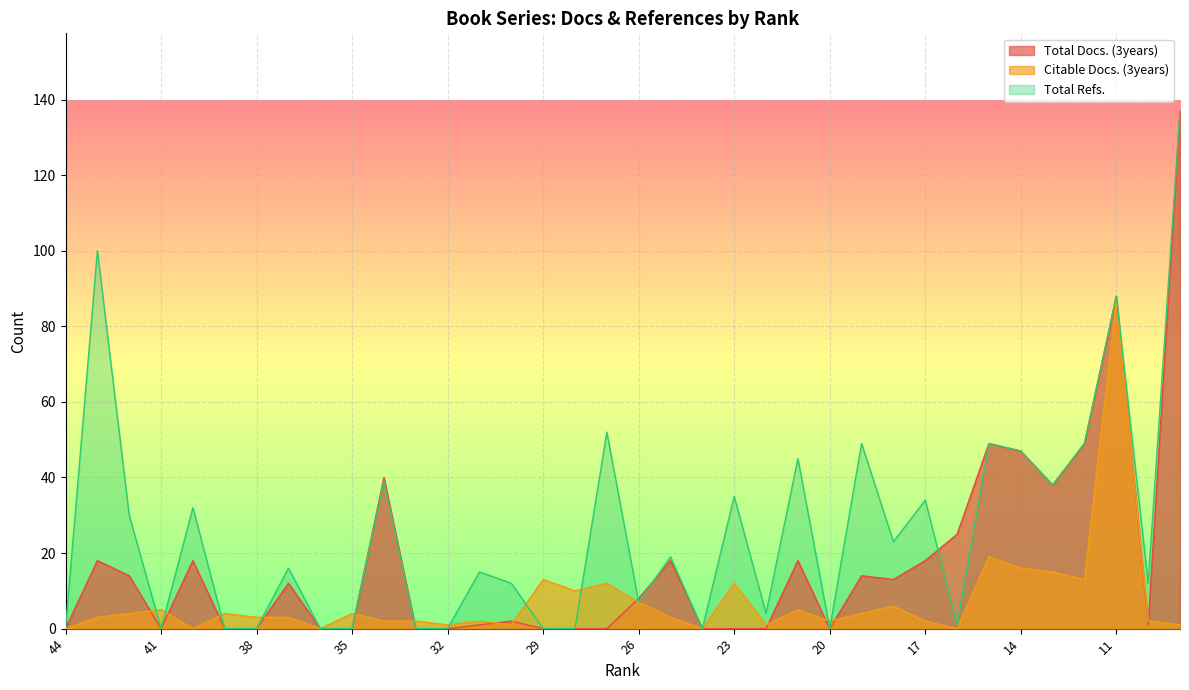

True or false: Total Docs. (3years) has more than 0 interior local peaks.

True